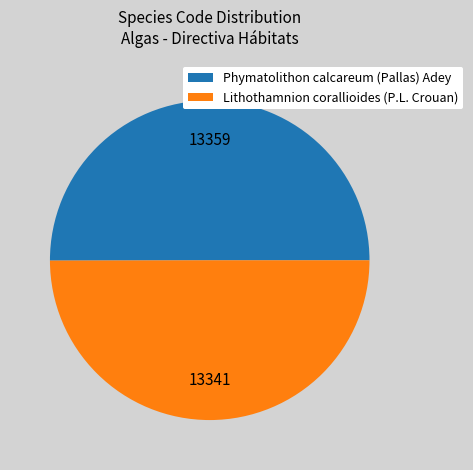

Combined, do Lithothamnion corallioides (P.L. Crouan) and Phymatolithon calcareum (Pallas) Adey account for over 50%?

Yes